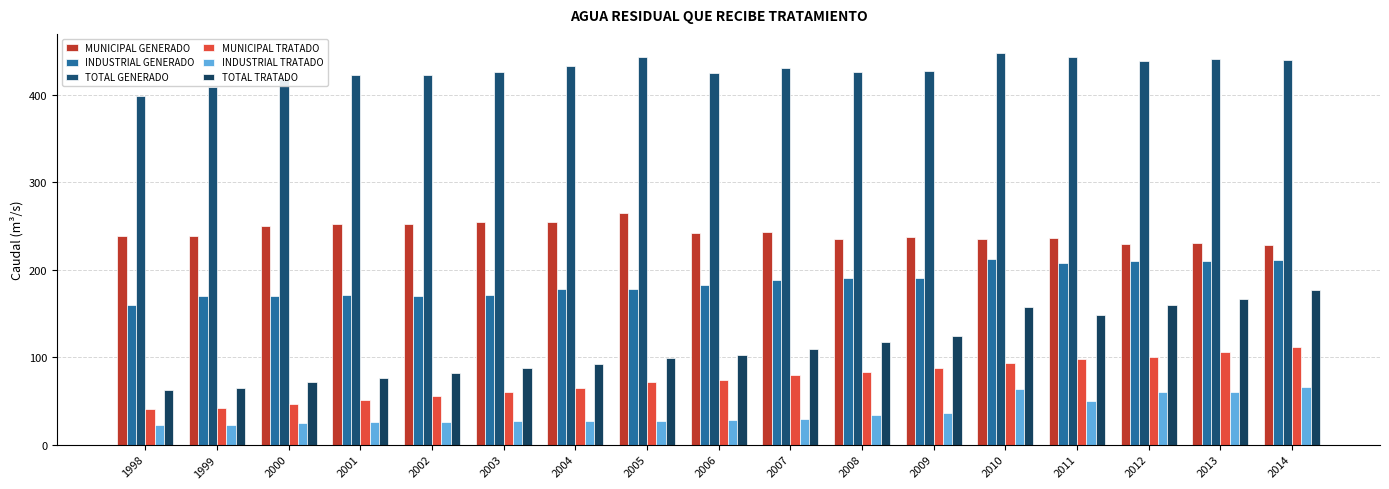

True or false: TOTAL GENERADO has a value of 96.8 at 2006.

False